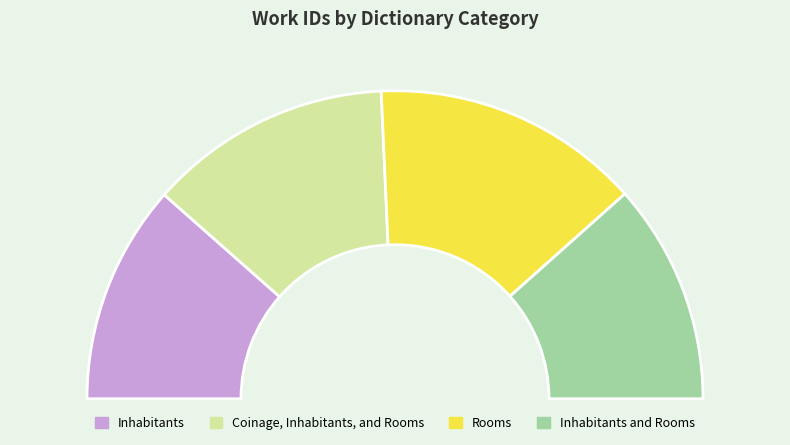

Count the number of slices in the pie.

4